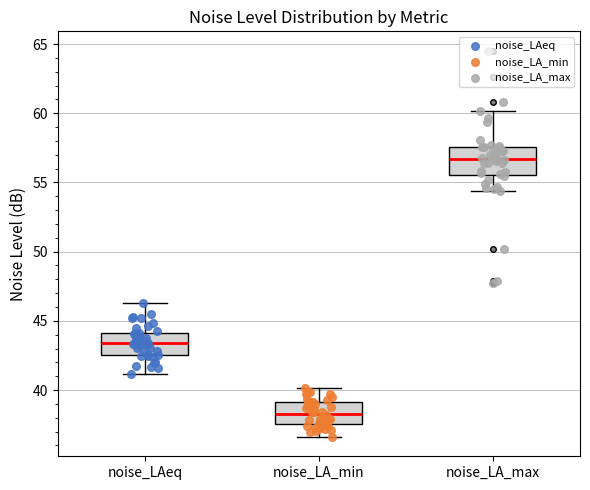

Reading left to right, transcribe this box plot: for each box, give where its median line is, the range the box spans, and where its two whiskers end, as read against the y-axis. The values are not printed on the chart, so give them approximately, as read against the axis.

noise_LAeq: median 43.5, box 42.5 to 44.0, whiskers 41.0 to 46.5
noise_LA_min: median 38.5, box 37.5 to 39.0, whiskers 36.5 to 40.0
noise_LA_max: median 56.5, box 55.5 to 57.5, whiskers 54.5 to 60.0